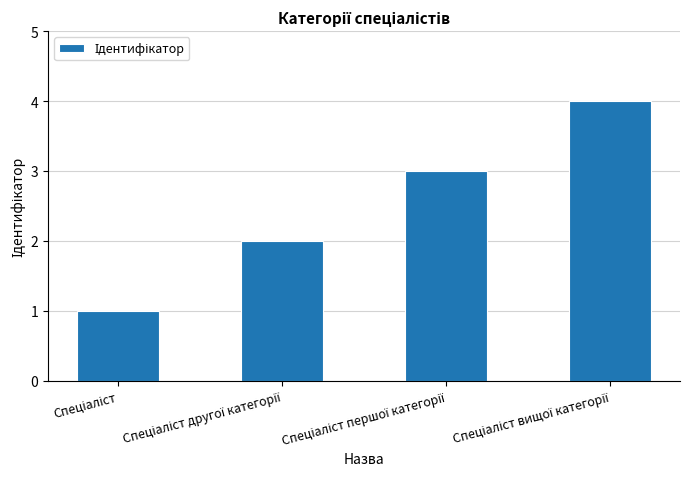

What is the greatest value displayed?

4